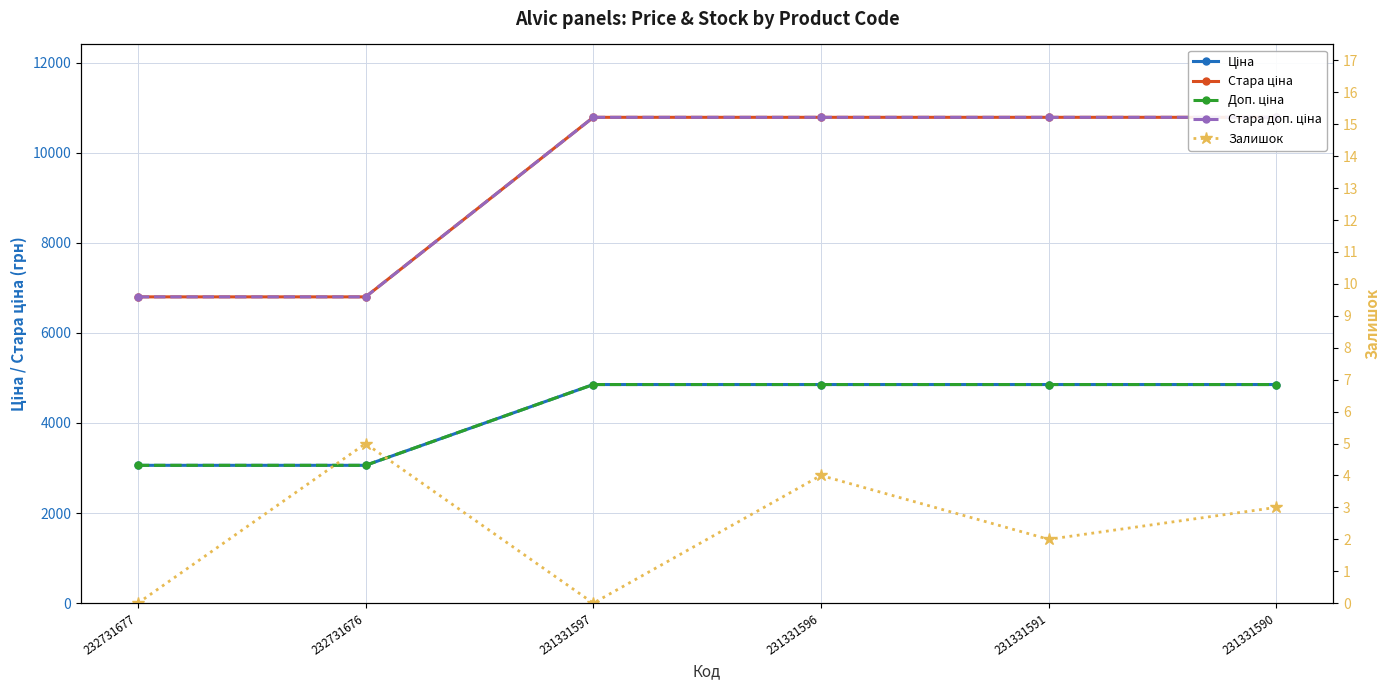

Between 231331591 and 231331596, which is larger?

231331591